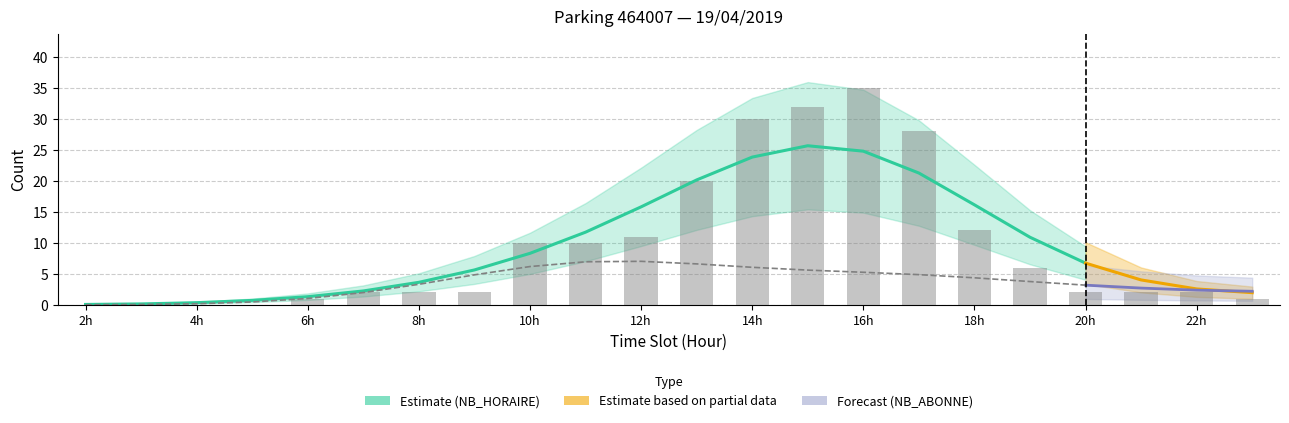

Are the bars horizontal?

No